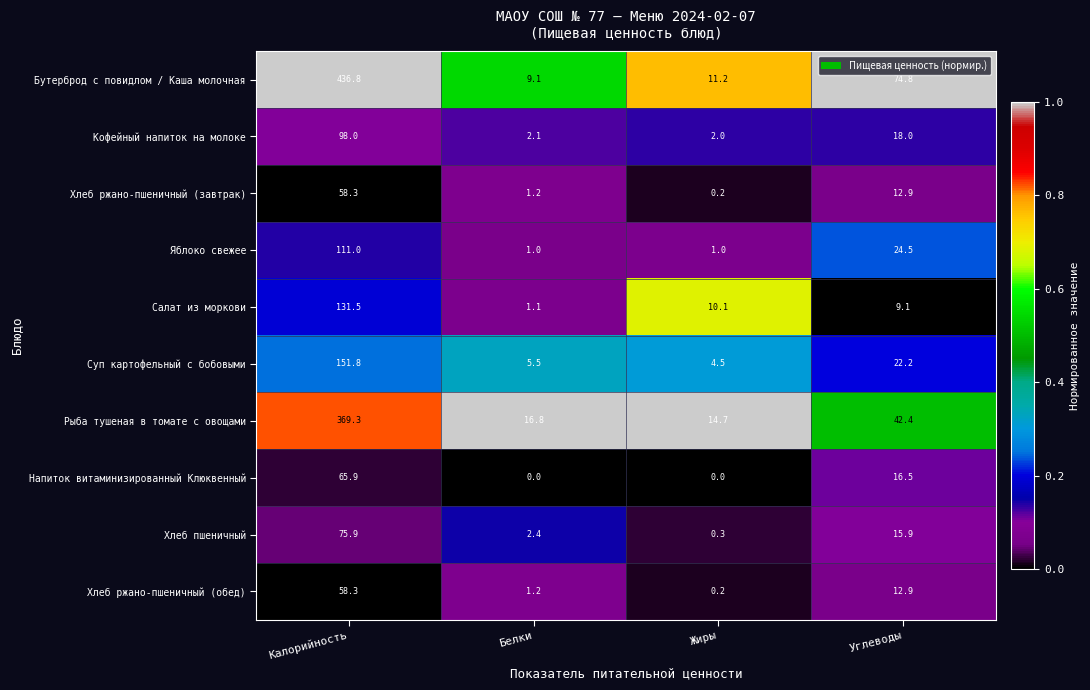

Which series has the largest total across all categories?

Бутерброд с повидлом / Каша молочная